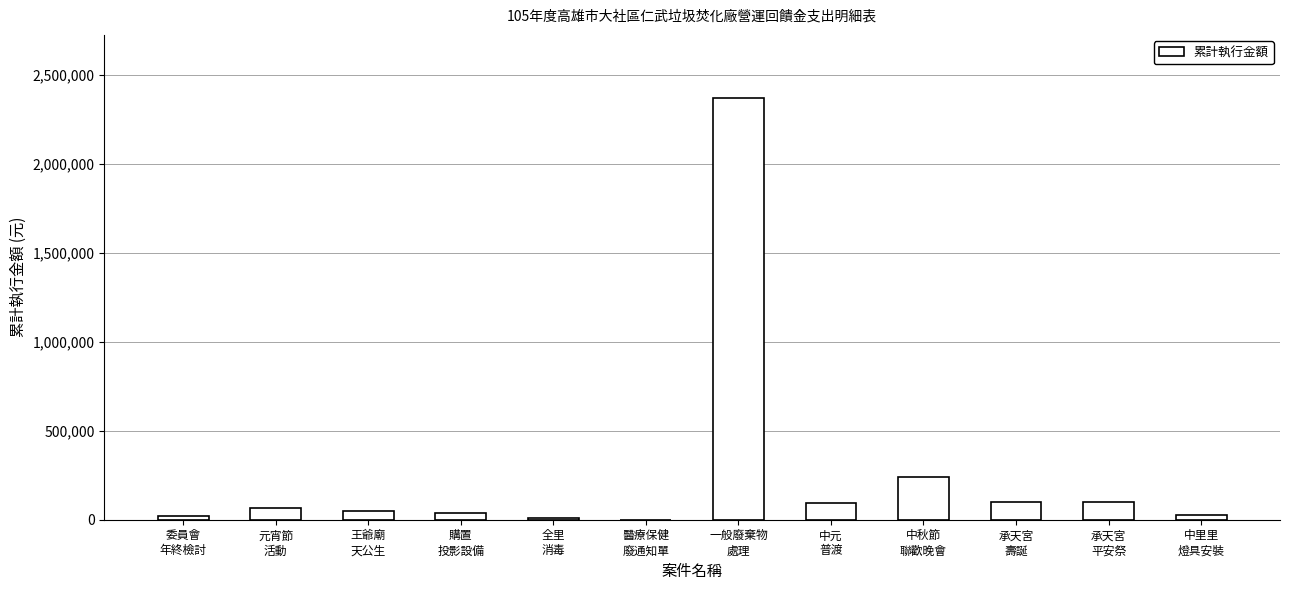

What is the maximum value shown in the chart?

2369500